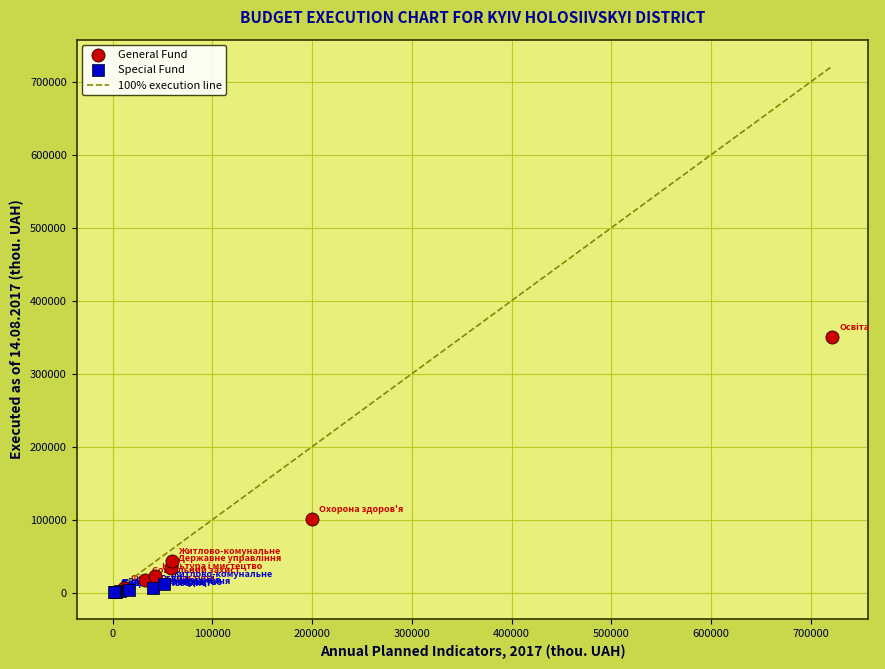

Which series has the widest spread of Y values?

General Fund